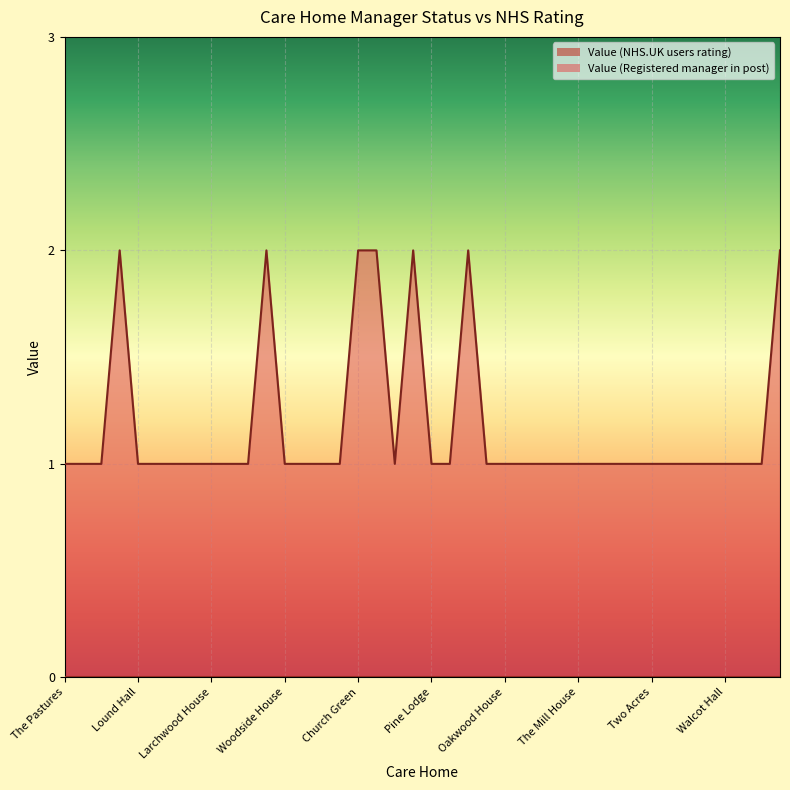

Rank the categories by value from lowest to highest.

The Pastures, All Hallows, Decoy Farm, Lound Hall, Oulton Park, The Heathers, Dussindale Park, Larchwood House, Gresham Care, Britten Court, Woodside House, Trees Nursing, The Hawthorns, Gryphon Place, St Clements, Pine Lodge, Ivy Court, Overbury House, Oakwood House, Cascade, Woodland Care, Twin Oaks, The Mill House, Brooklands, Sutherlands, The Depperhaugh, Two Acres, Oak Farm, Oak Court, Oak Farm Bungalow, Walcot Hall, Halvergate House, Hartismere Place, Saxlingham Hall, Kirkley Manor, Church Green, The Grove, Claremont, Heron Lodge, Brooklyn House